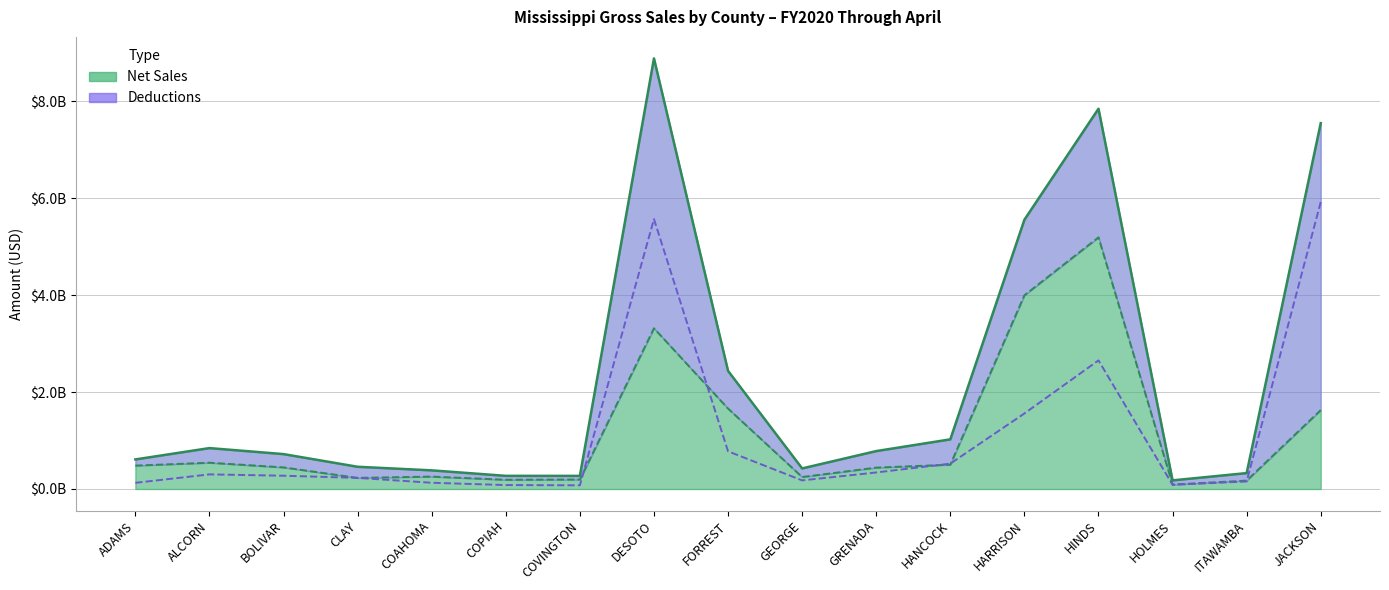

List the labels in order of Deductions value, largest first.

JACKSON, DESOTO, HINDS, HARRISON, FORREST, HANCOCK, GRENADA, ALCORN, BOLIVAR, CLAY, GEORGE, ITAWAMBA, COAHOMA, ADAMS, HOLMES, COPIAH, COVINGTON